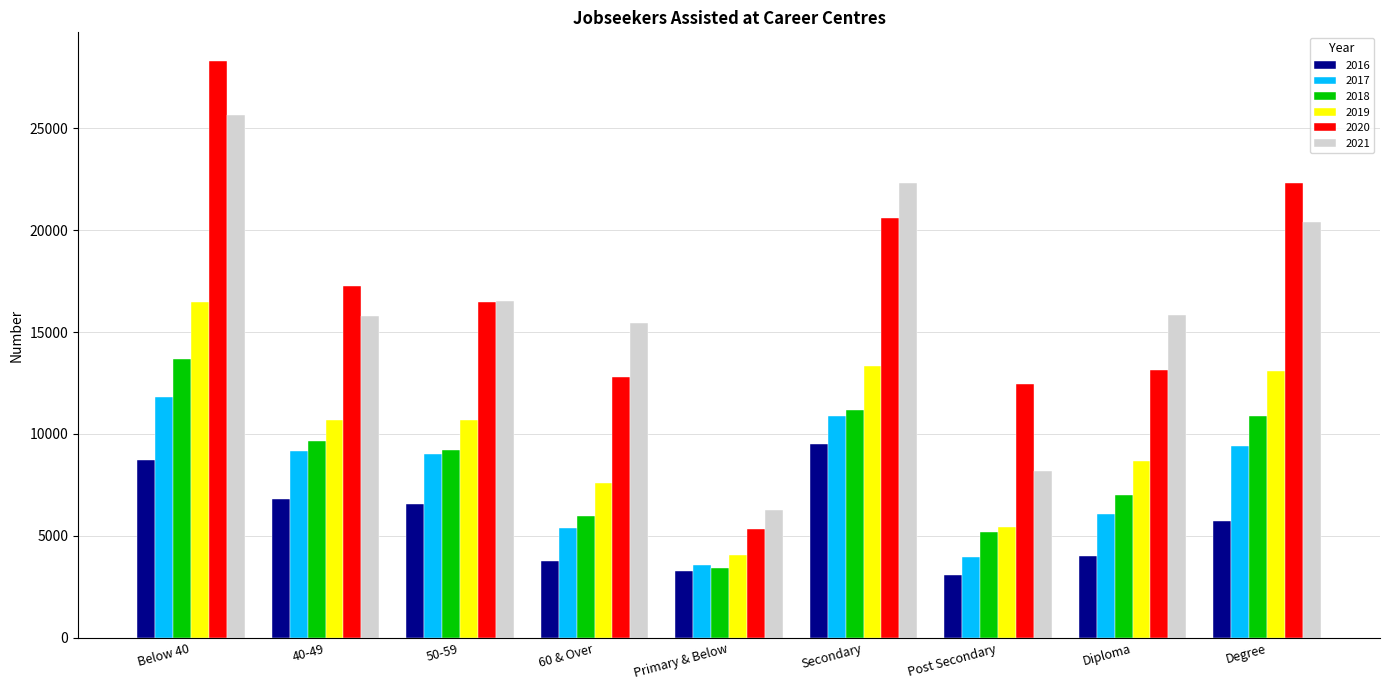

What is the lowest value of the 2019 series?

4069